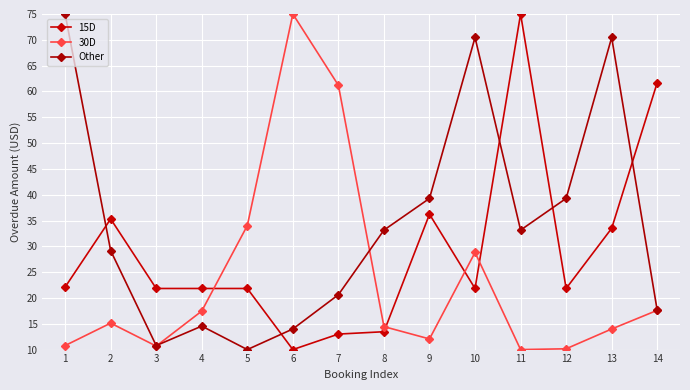

The value of Other at 12 is 39.3. True or false?

True